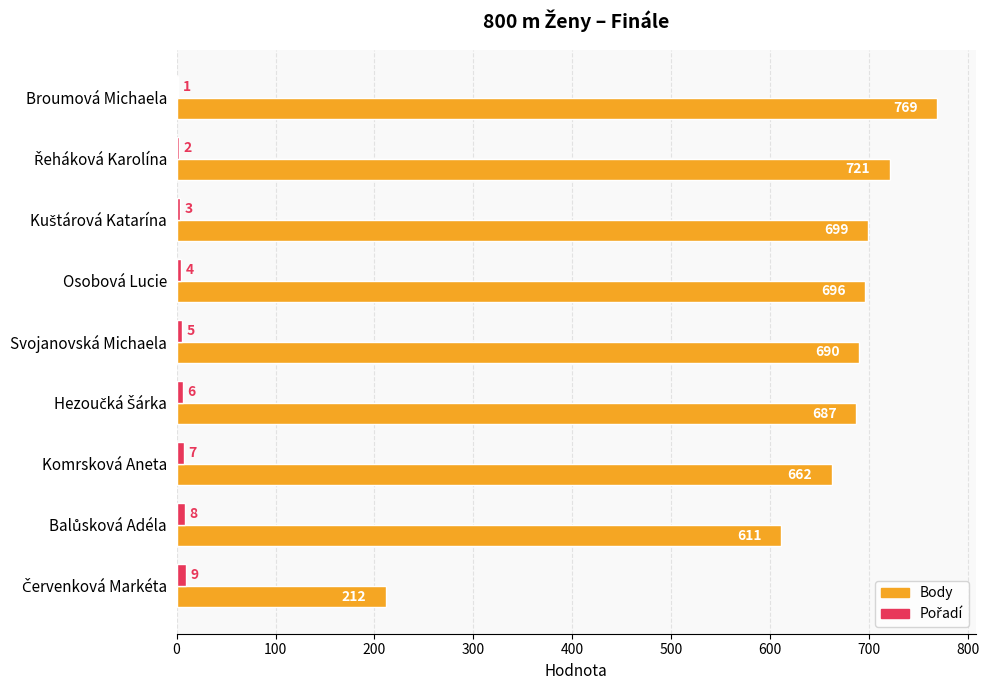

How many series are shown in this chart?

2